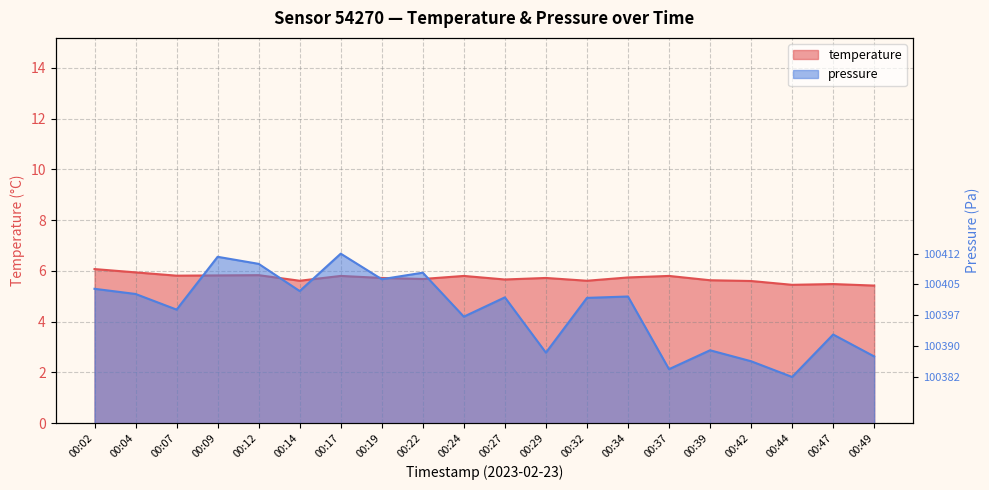

Which series ends up on top after the final intersection of pressure_norm and temperature?

temperature